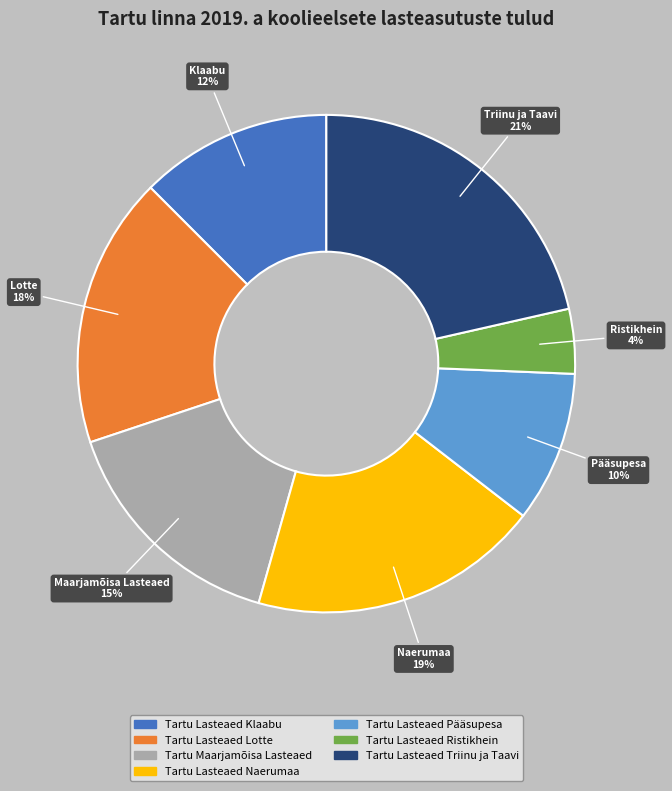

How many slices are in this pie chart?

7